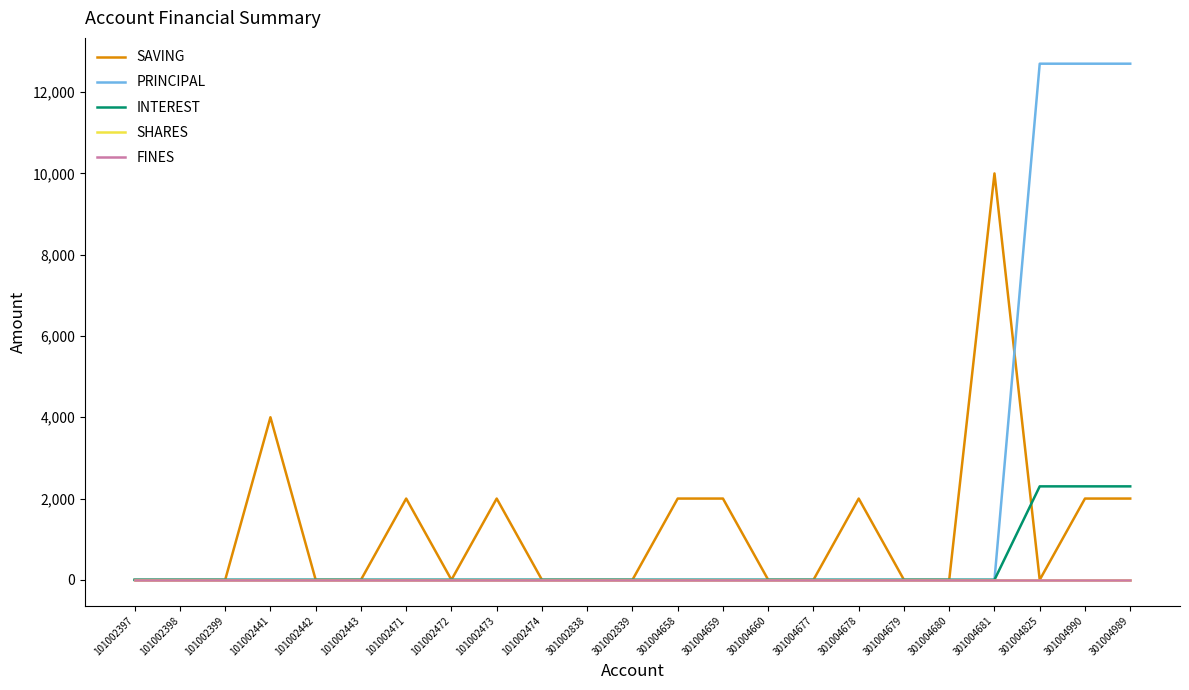

Is this an area chart (filled region under the line)?

No